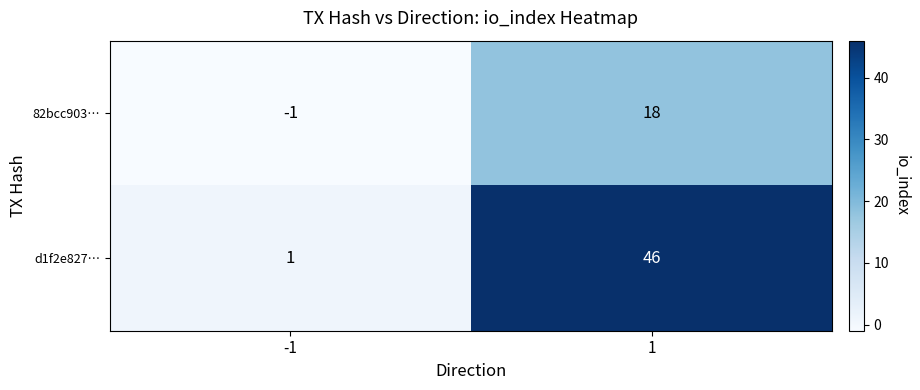

Which category has the highest value across all series?

1